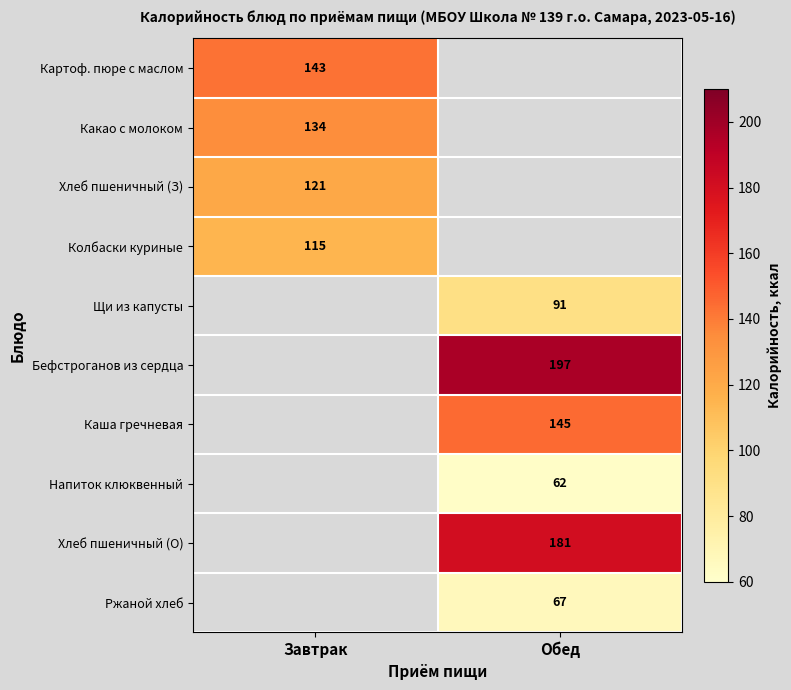

Is it true that Колбаски куриные equals 115 at Завтрак?

True